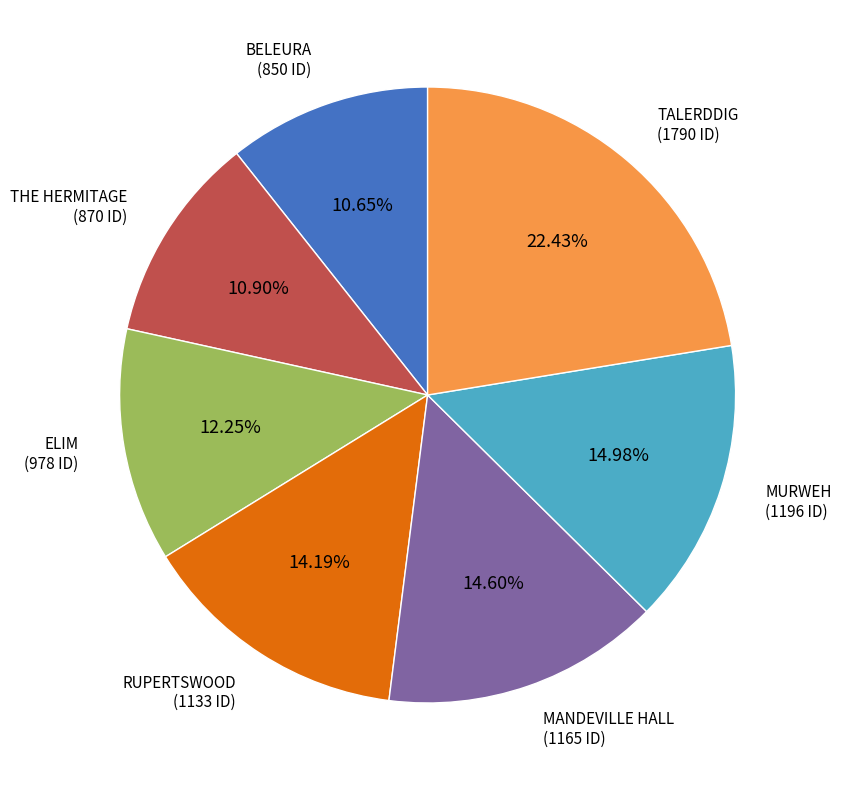

To the nearest percent, what is the average slice percentage?

14%